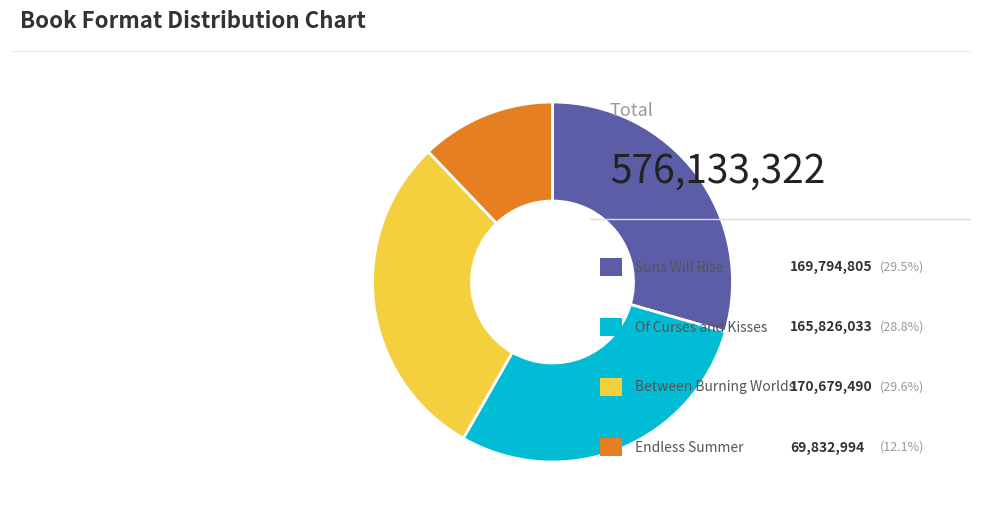

Is there a majority slice in this chart?

No